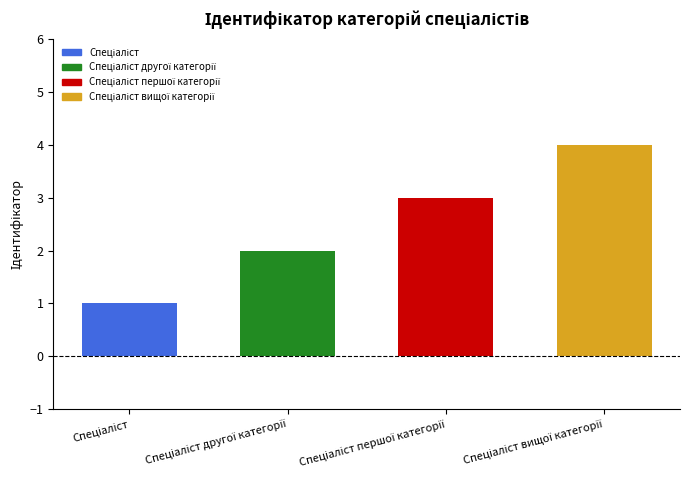

List the labels in order of value, smallest first.

Спеціаліст, Спеціаліст другої категорії, Спеціаліст першої категорії, Спеціаліст вищої категорії